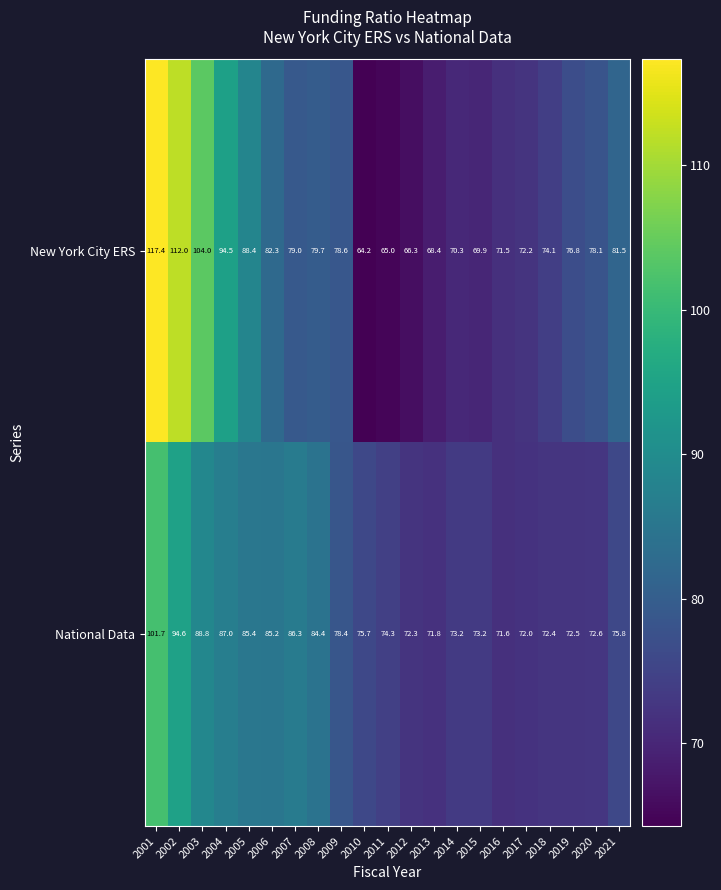

Read the National Data value at 2013.

71.8